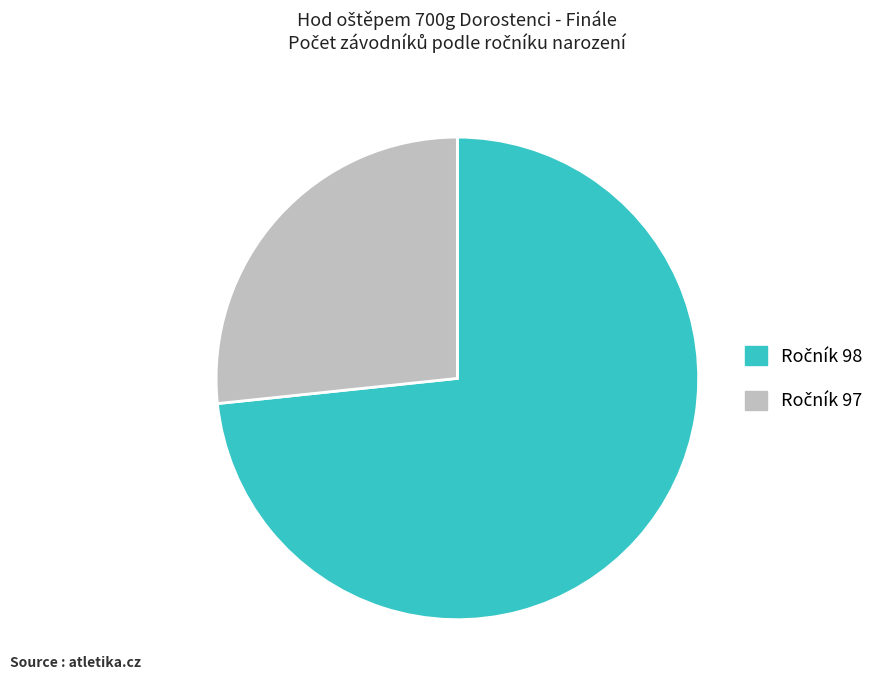

Is there a majority slice in this chart?

Yes